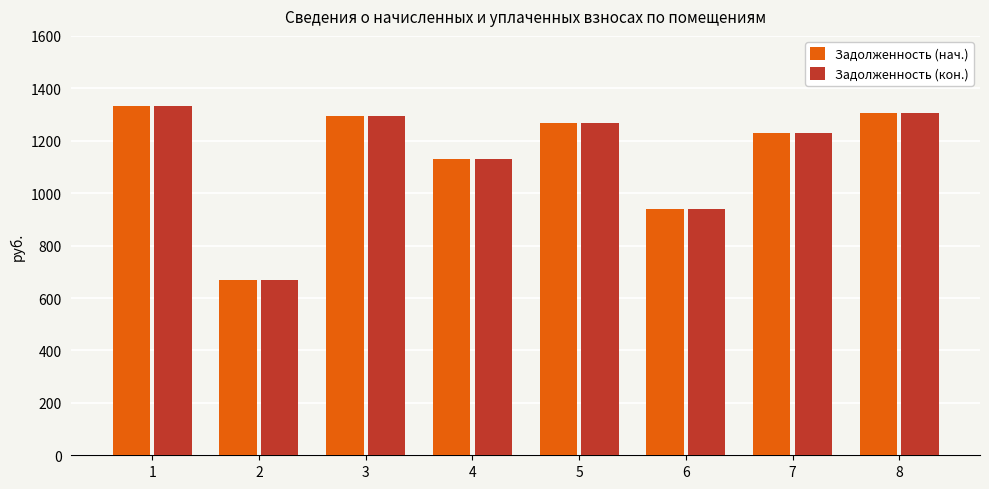

What is the lowest value of the Задолженность (кон.) series?

669.5